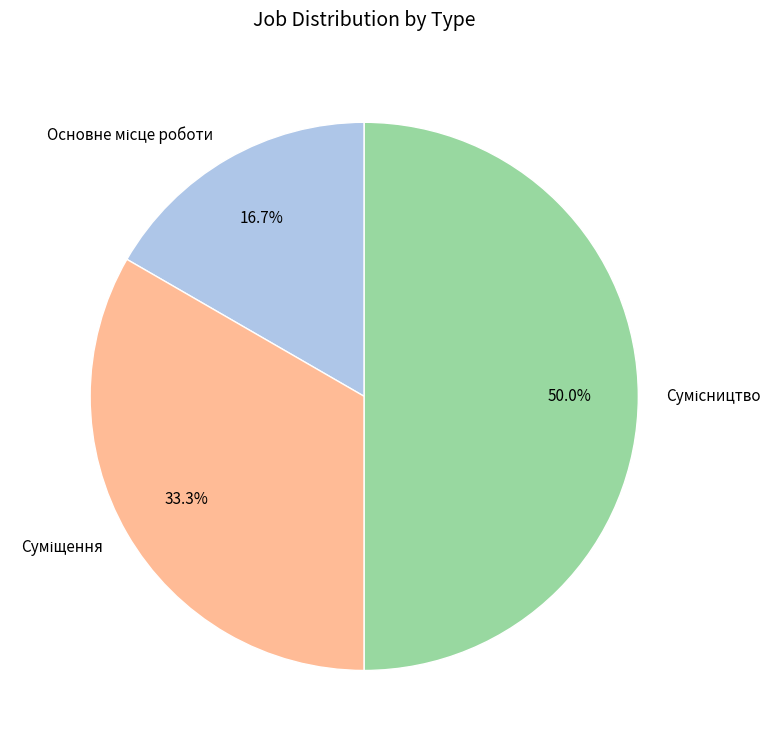

Which has a higher value, Основне місце роботи or Суміщення?

Суміщення